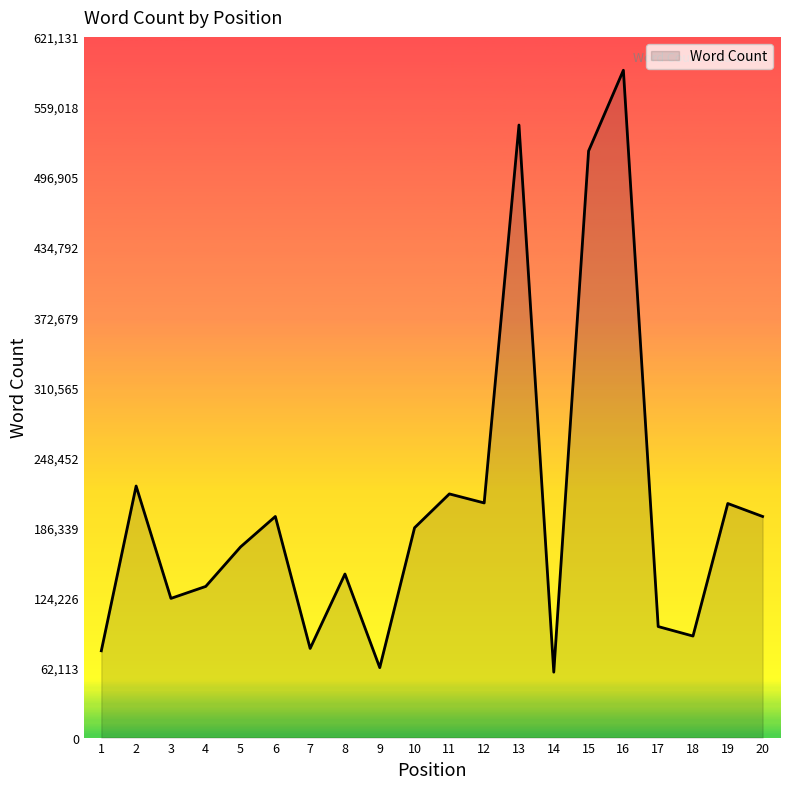

Count the number of data series in this chart.

1